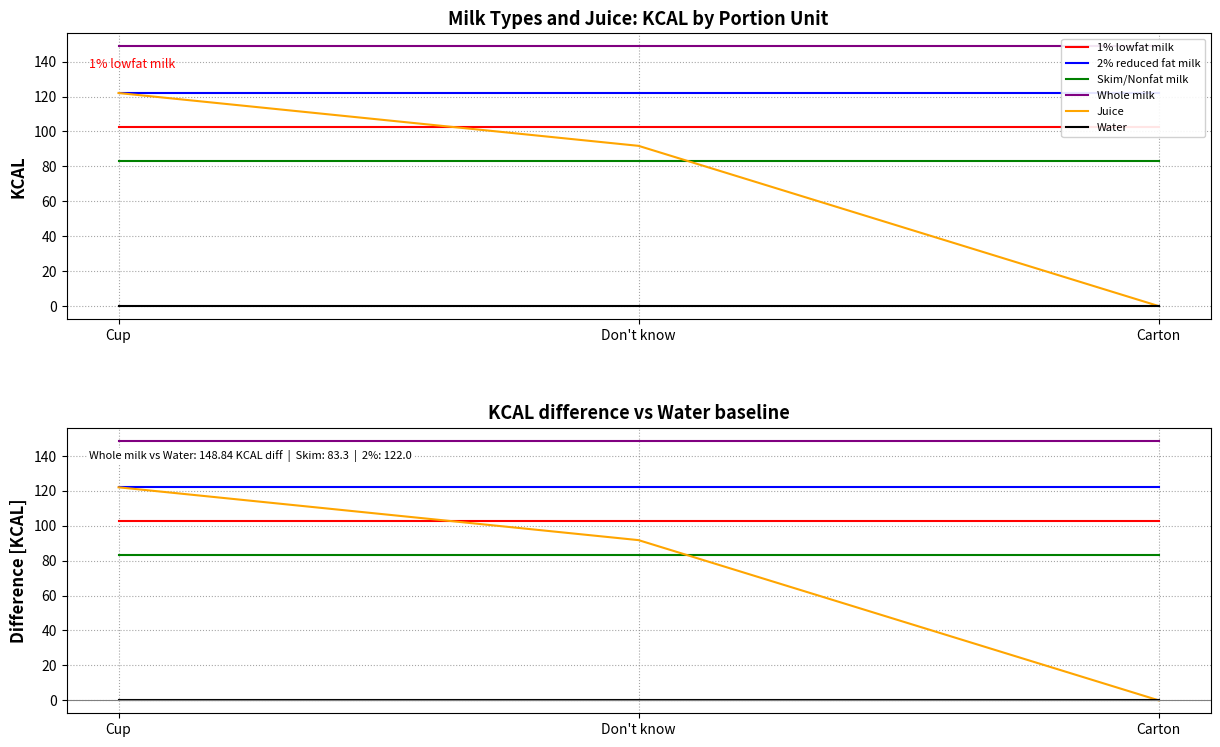

At which label is Water closest to 0?

Cup